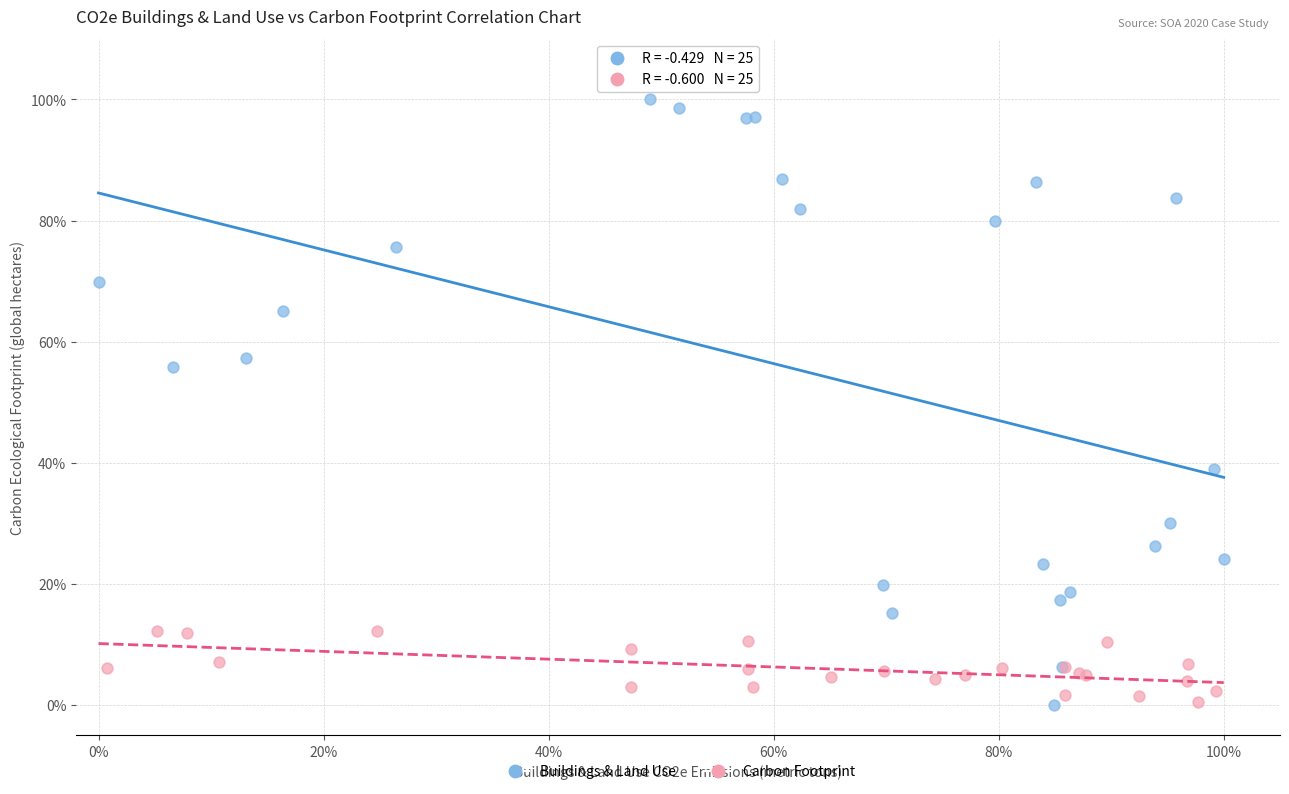

What are all the series names shown in the legend?

Buildings & Land Use, Carbon Footprint